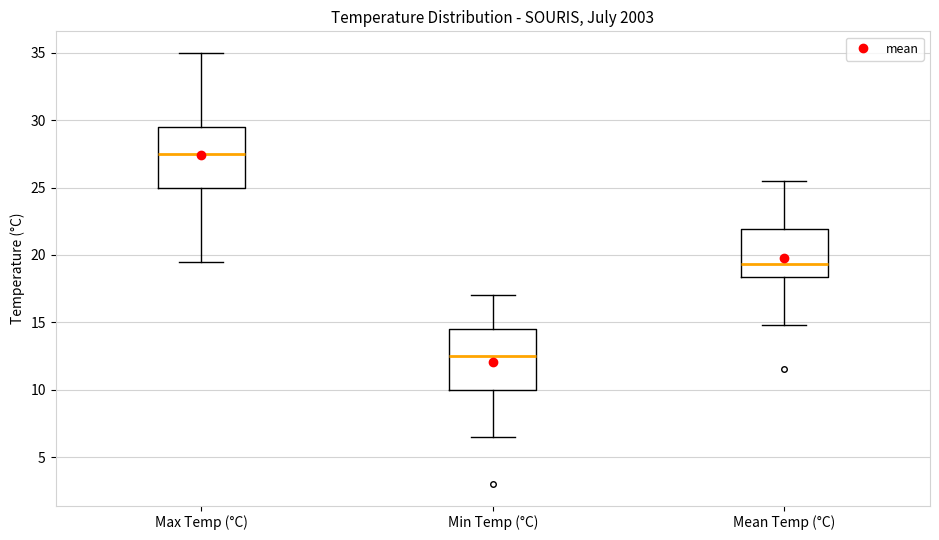

Which box has the lowest median line?

Min Temp (°C)